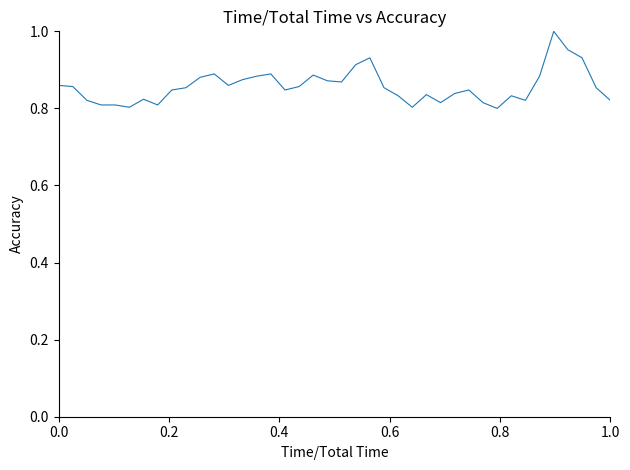

True or false: the data has more than 0 interior local peaks.

True